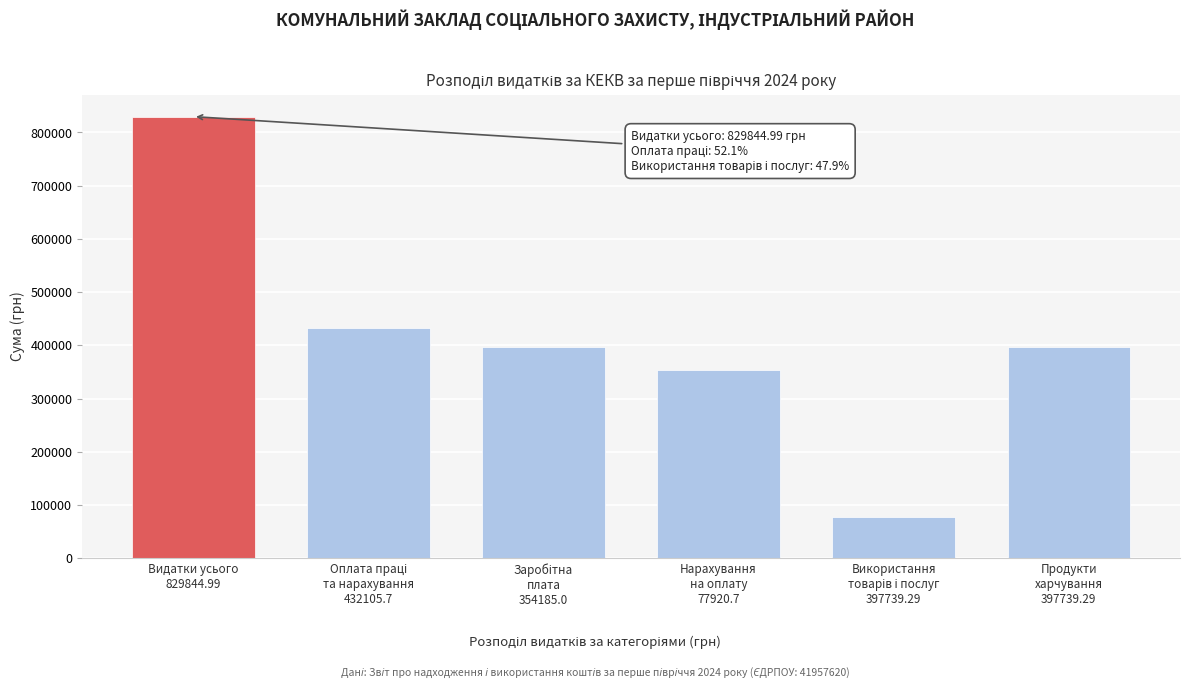

Reading left to right, what are all the values shown in this chart?

829845.0	432105.7	397739.3	354185.0	77920.7	397739.3